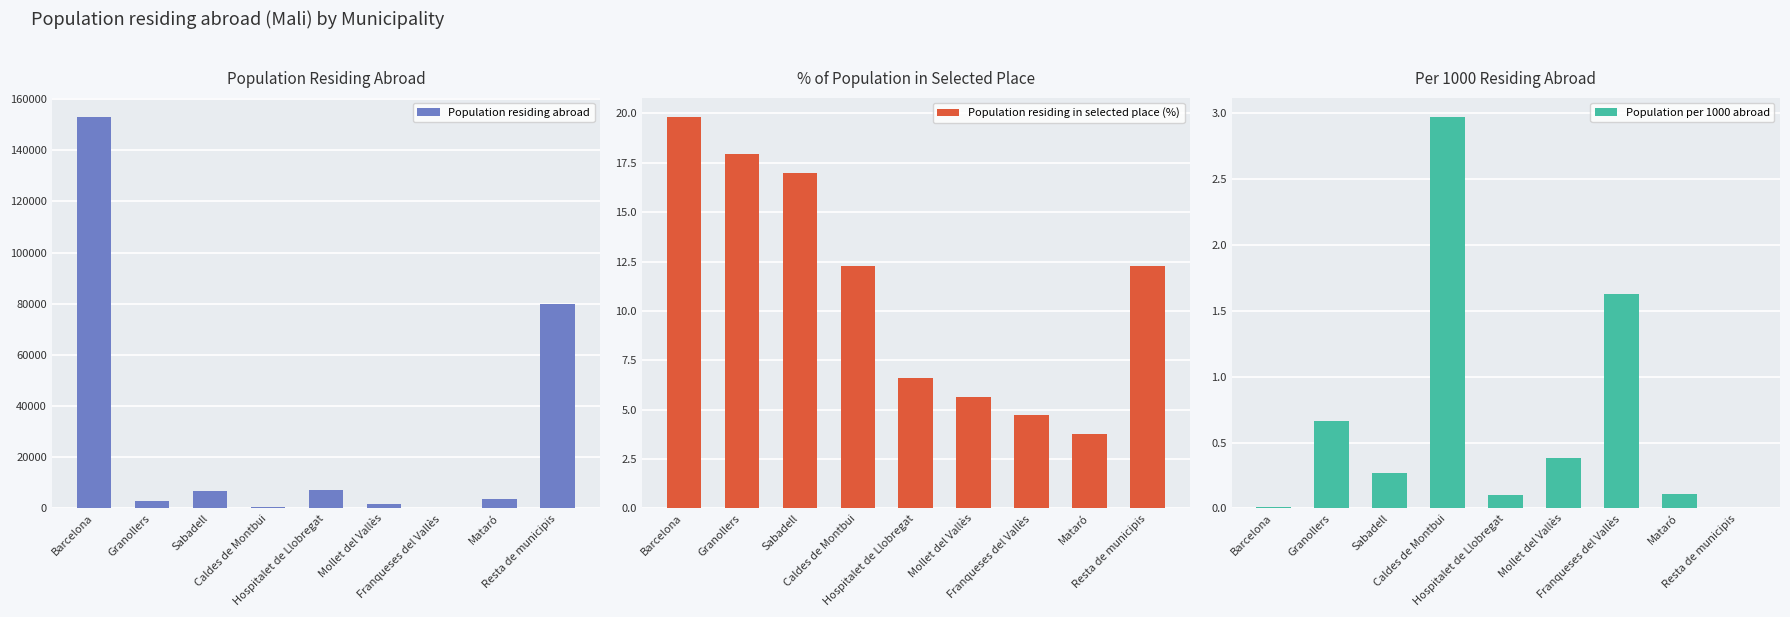

At which label does Population per 1000 abroad reach its peak?

Caldes de Montbui